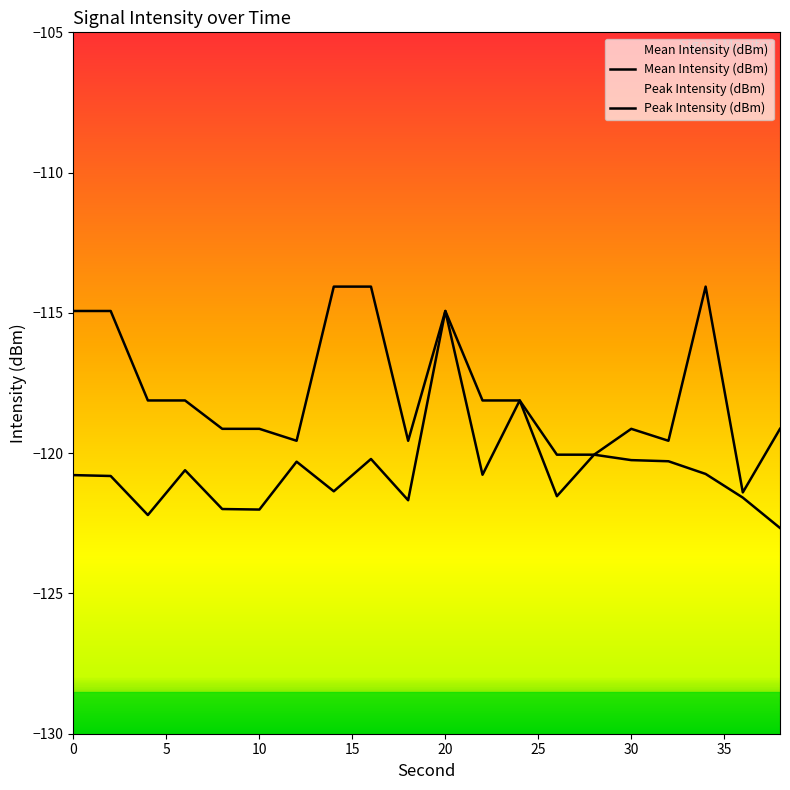

What is the spread (max minus min) of values at 10?

2.9